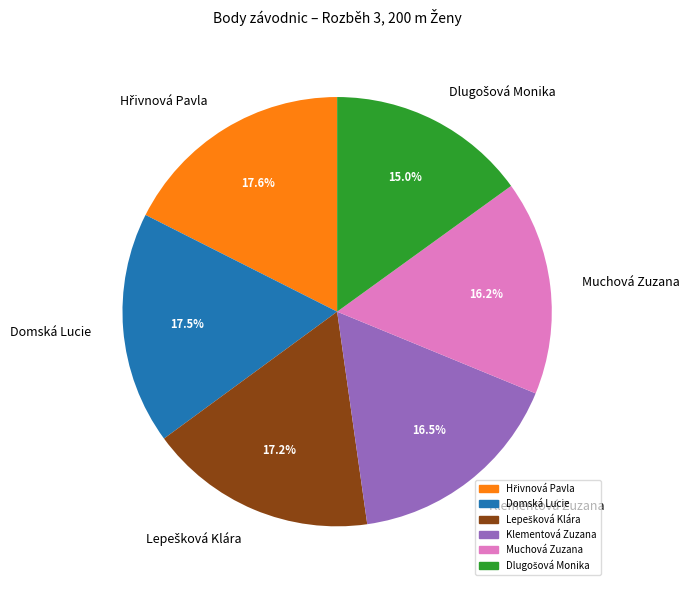

To the nearest percent, what is the difference between the largest and smallest slice percentages?

3%